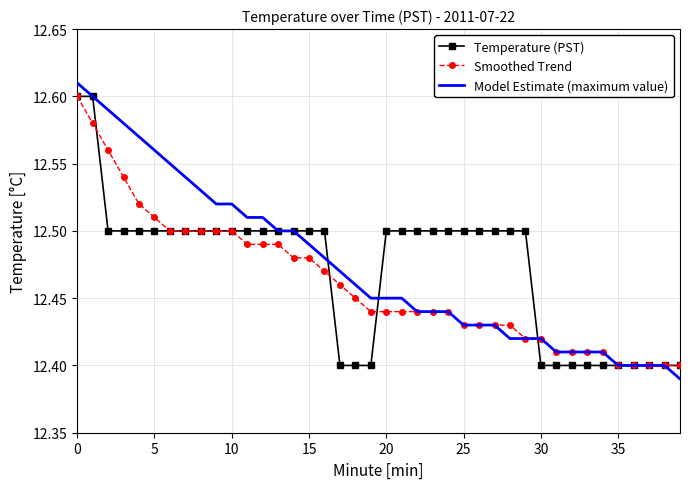

What is the greatest value displayed?

12.6